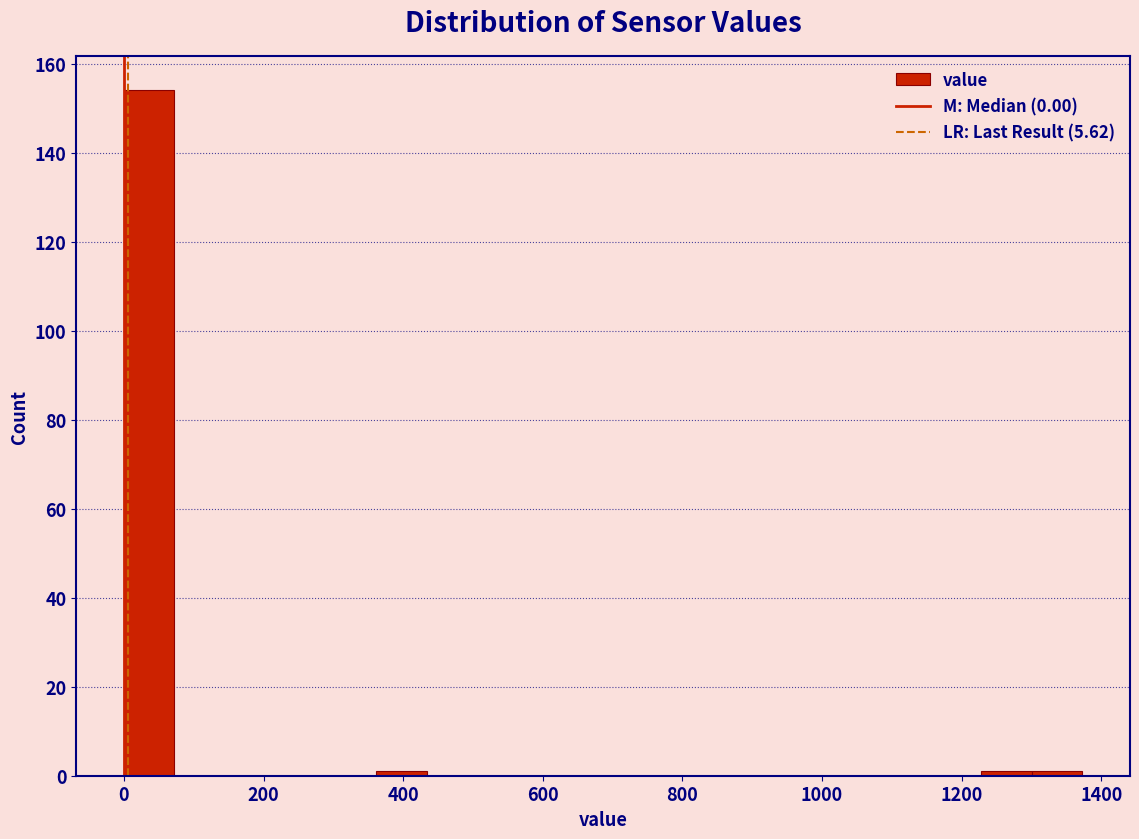

Around what value on the x-axis is the tallest bar? Give the approximate position of its centre, as read against the axis.

40